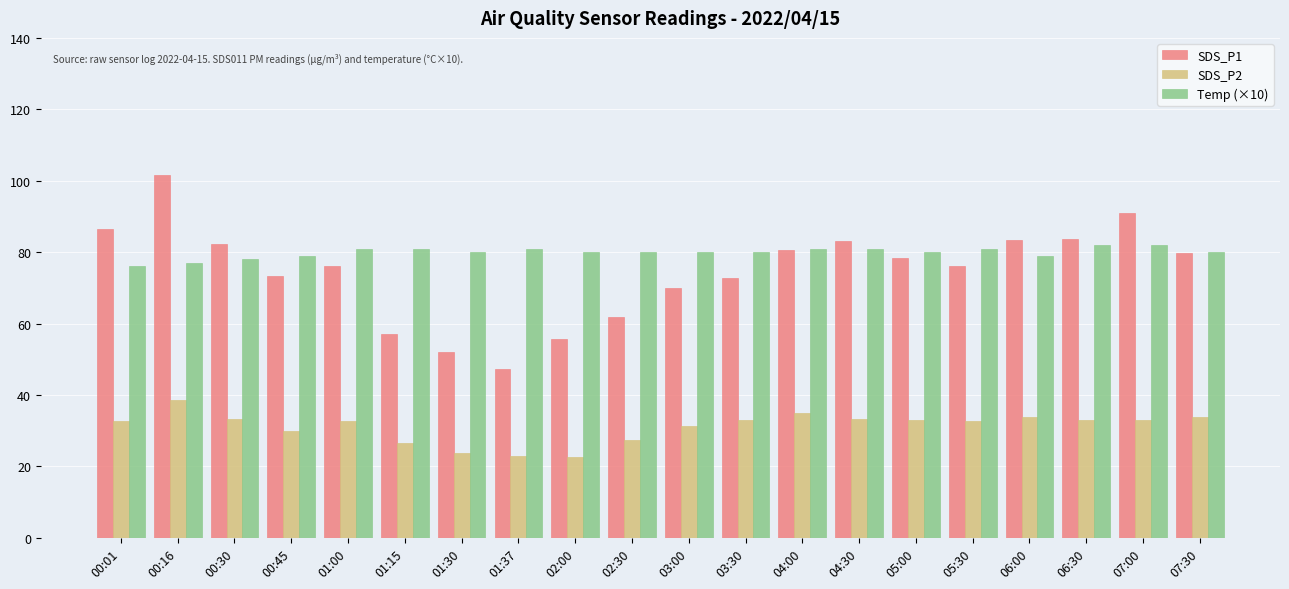

What is the spread (max minus min) of values at 01:00?

48.3